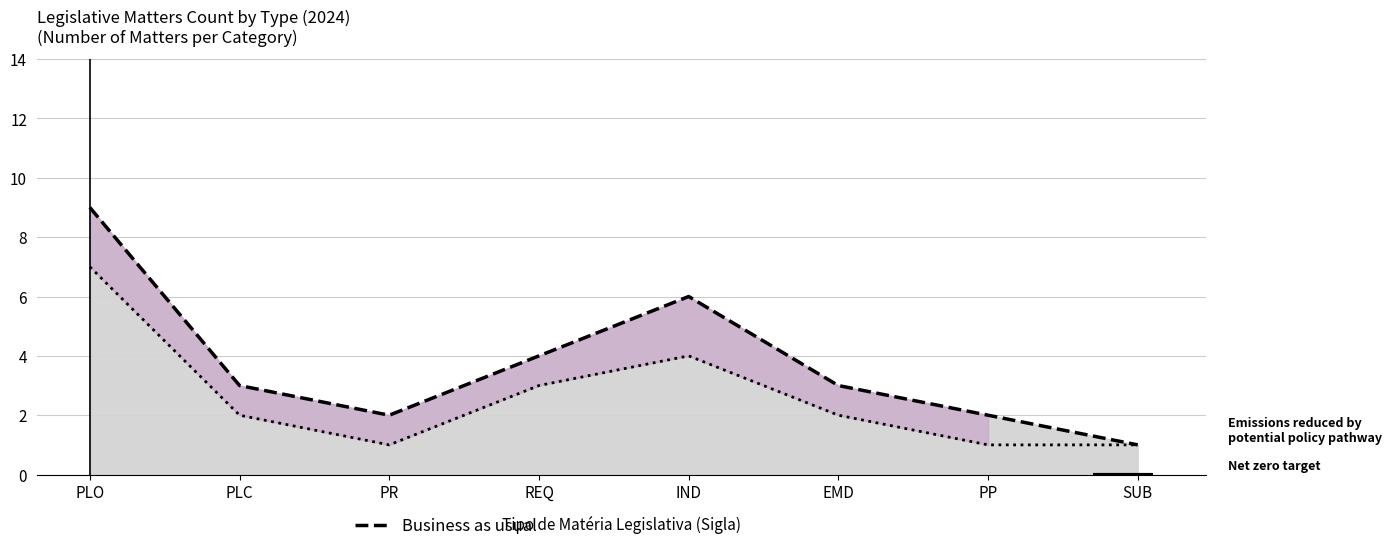

Rank the series by their average value, from lowest to highest.

Policy pathway, Business as usual